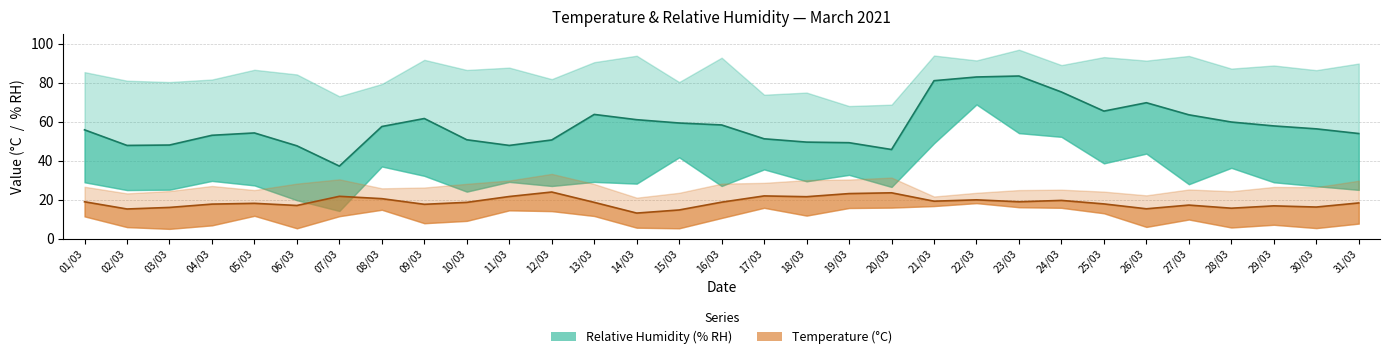

True or false: Temperature (AVG °C) and Relative Humidity (AVG % RH) cross at least once.

False